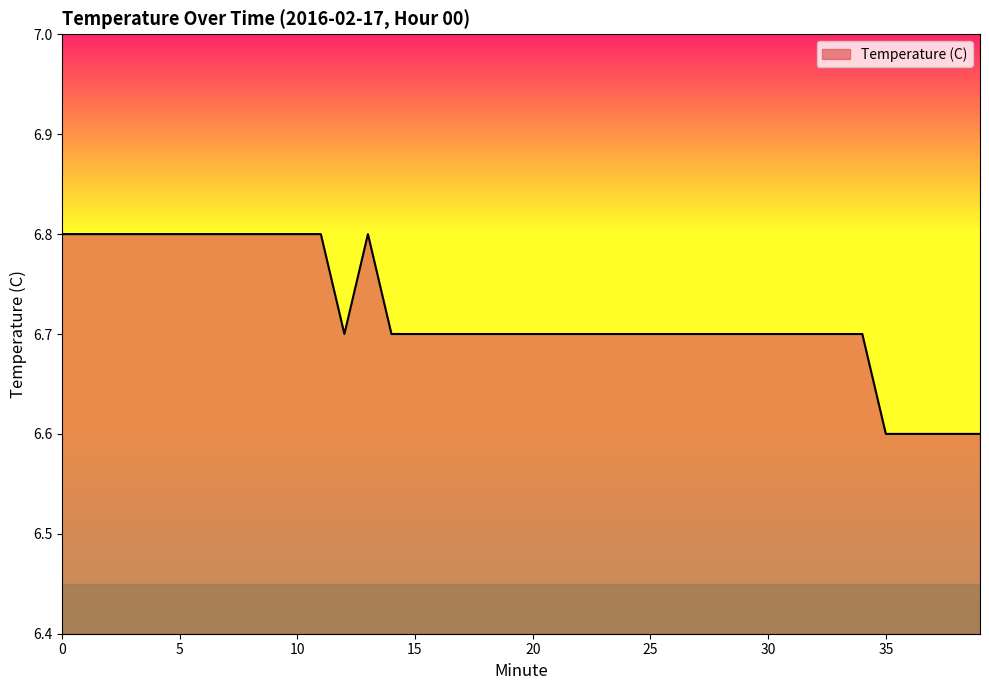

How many distinct data groups are displayed?

1